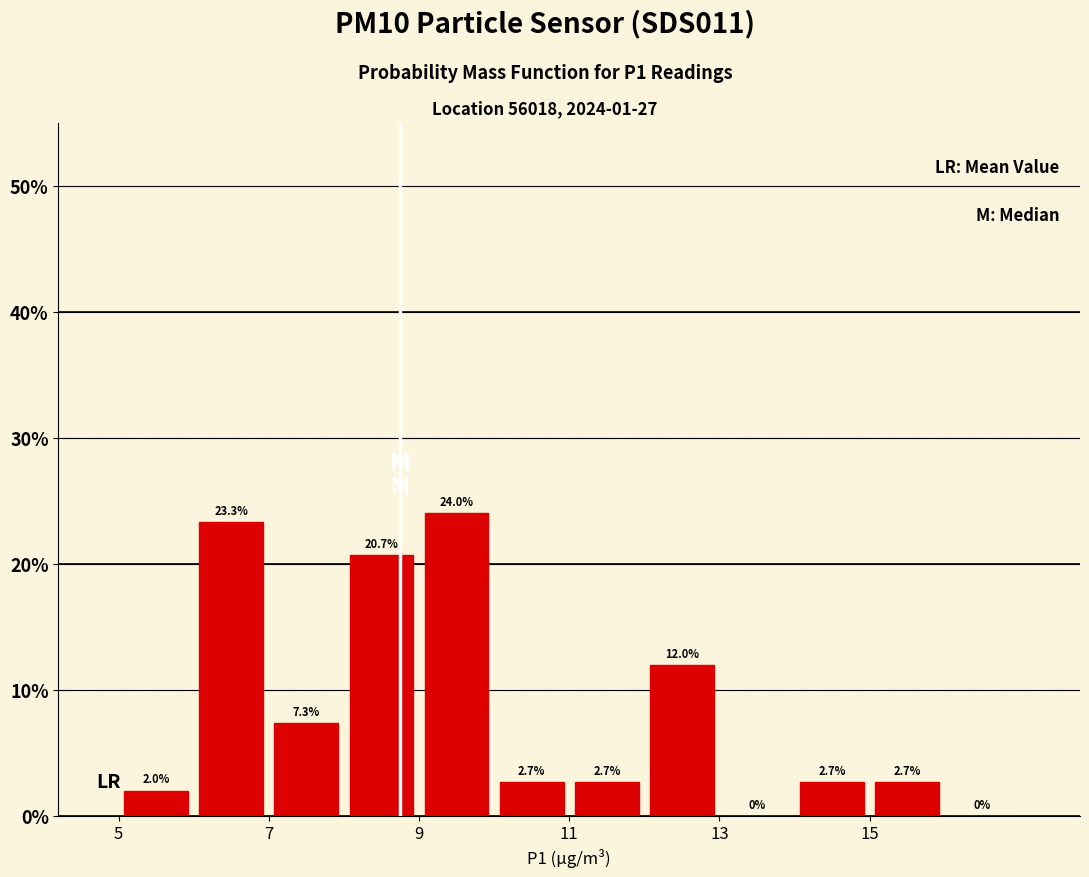

Reading left to right, list every bar in this chart as the range it spans on the x-axis followed by its height.

5 to 6: 2.0
6 to 7: 23.3
7 to 8: 7.3
8 to 9: 20.7
9 to 10: 24.0
10 to 11: 2.7
11 to 12: 2.7
12 to 13: 12.0
13 to 14: 0.0
14 to 15: 2.7
15 to 16: 2.7
16 to 17: 0.0